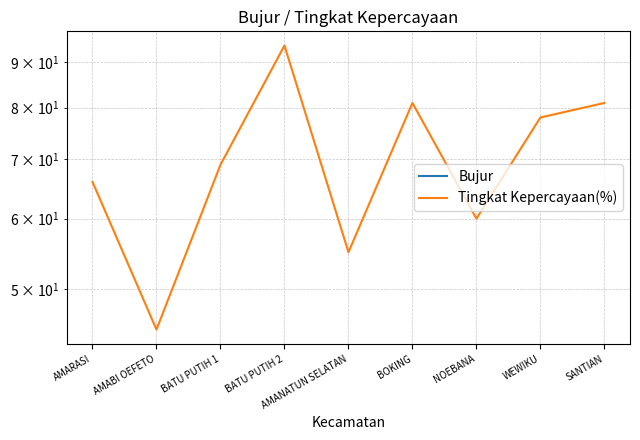

What is the minimum value for Bujur?

-10.2